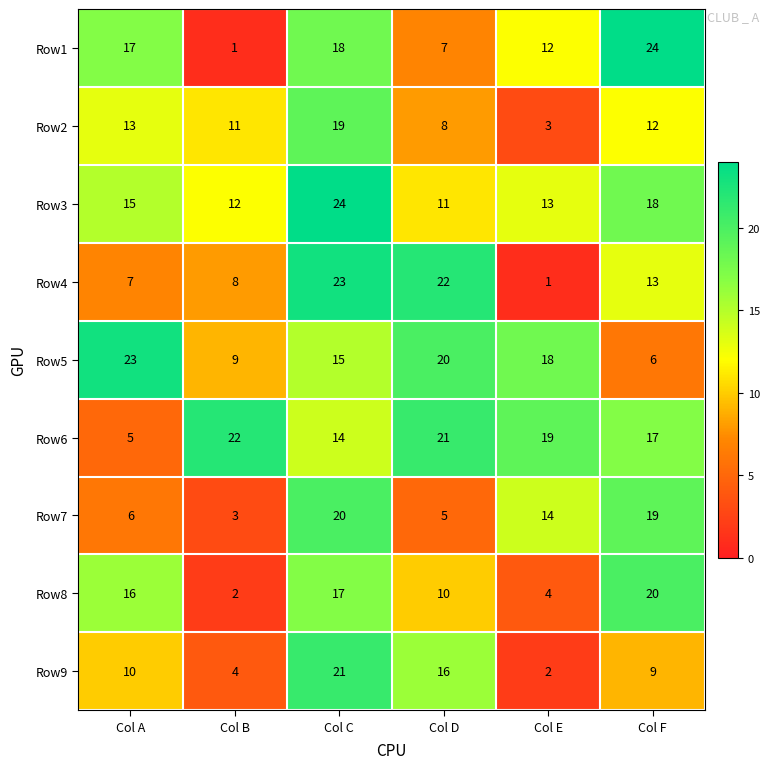

Rank the series at Col A from highest to lowest value.

Row5, Row1, Row8, Row3, Row2, Row9, Row4, Row7, Row6